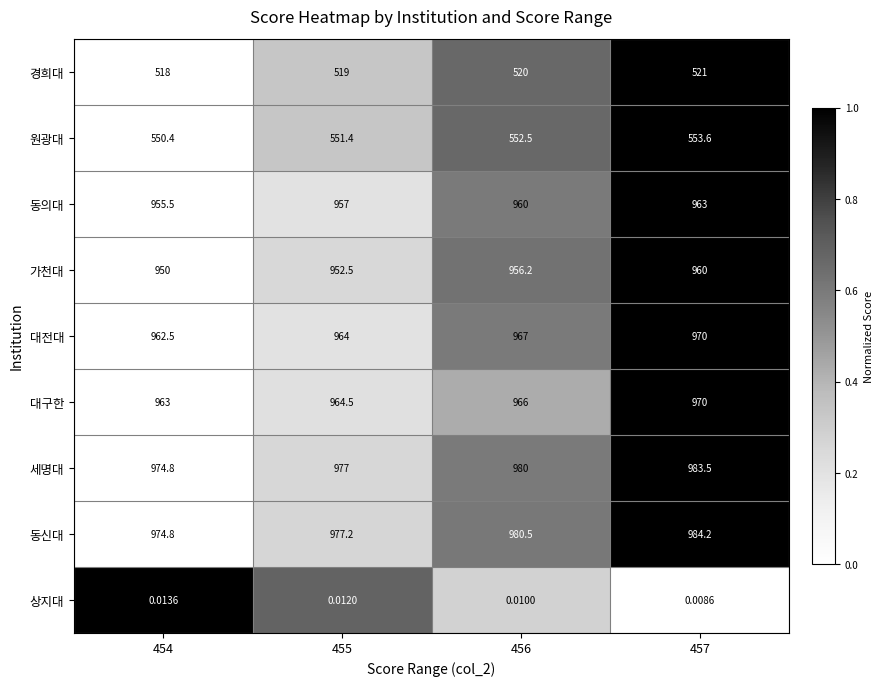

What is the total value across all series at 454?

6849.0